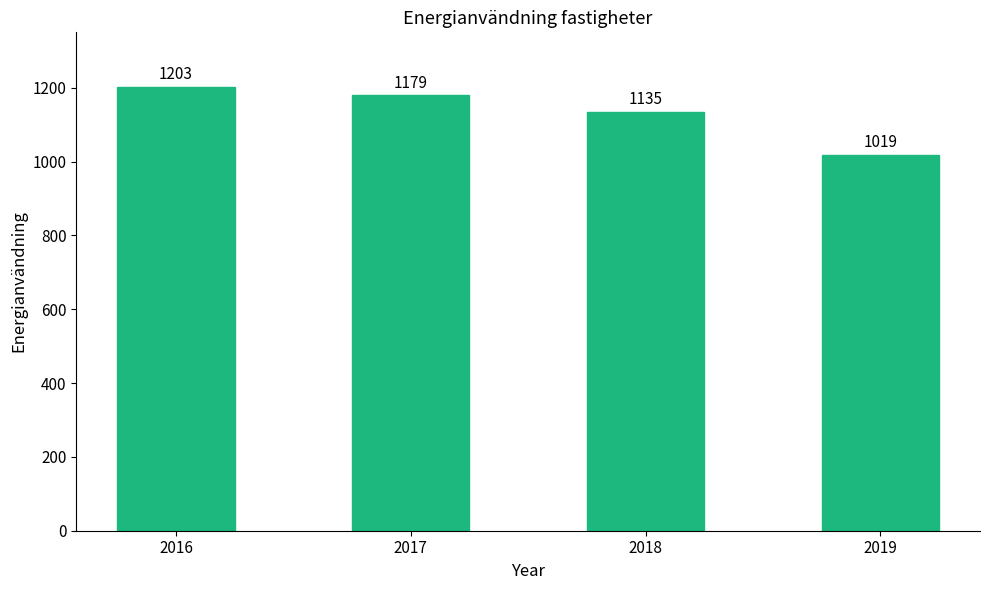

List the labels in order of value, largest first.

2016, 2017, 2018, 2019